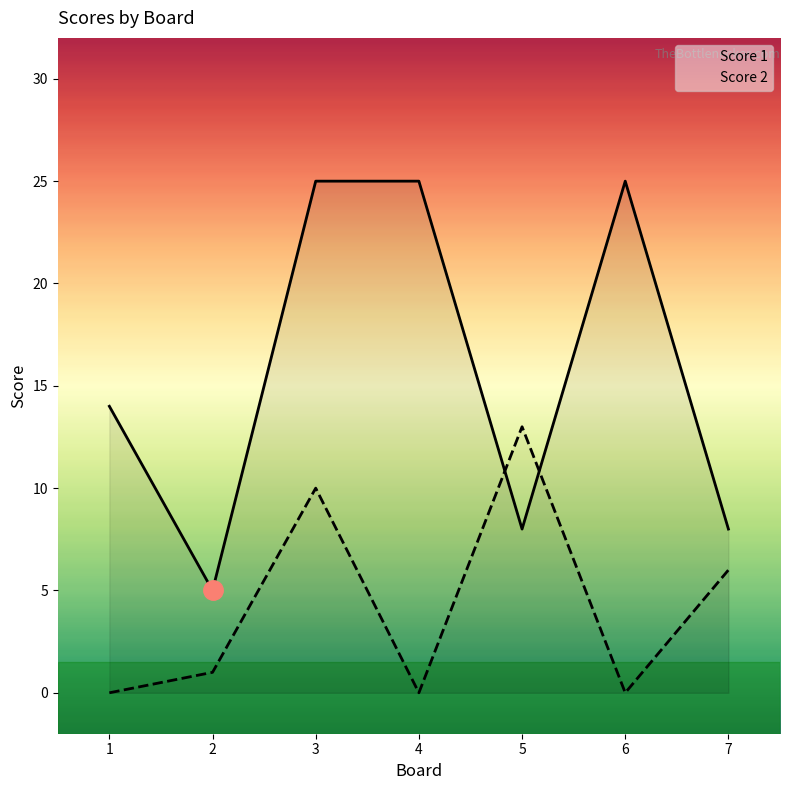

True or false: Score 1 and Score 2 cross at least once.

True